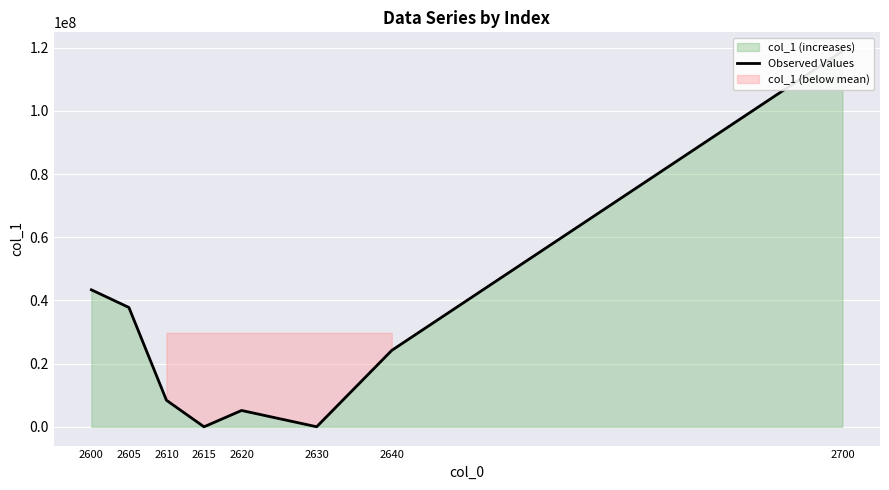

What is the sum of the values at 2610 and 2605?

46192258